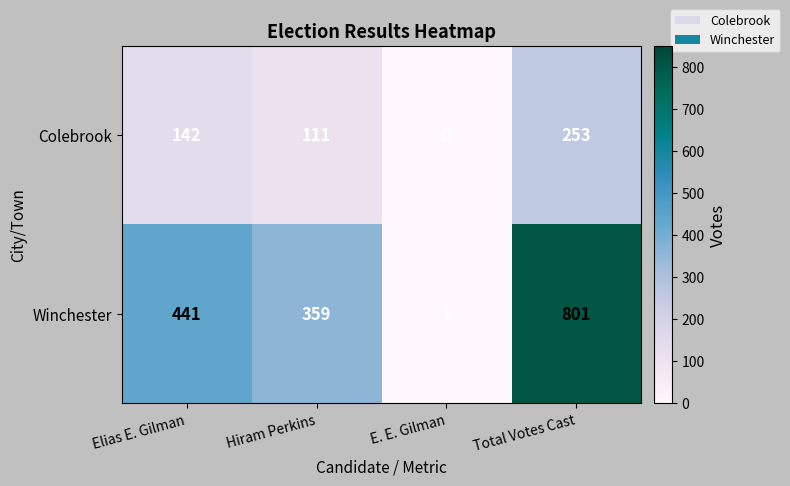

Where is Colebrook nearest to the value 126?

Hiram Perkins